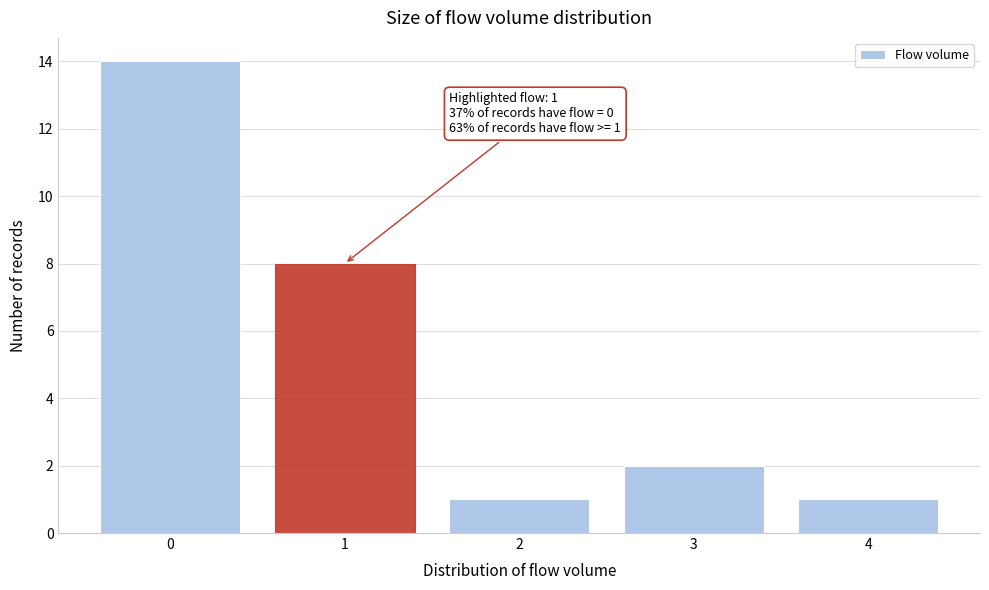

Reading right to left, what are all the values shown in this chart?

1	2	1	8	14